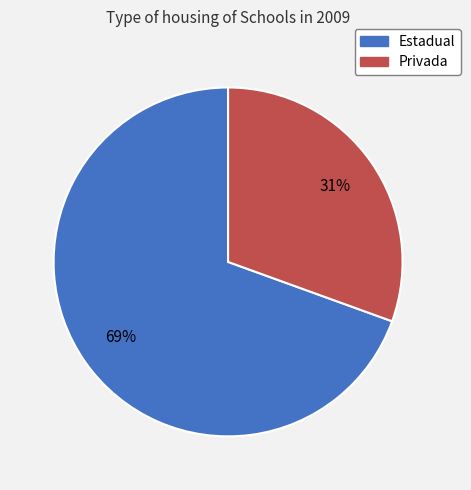

Which category has the smallest portion of the pie?

Privada